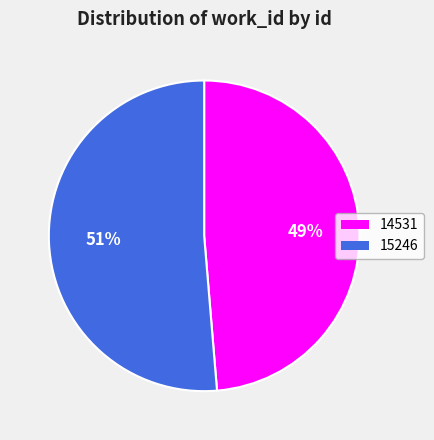

What percentage is the 15246 slice, to the nearest percent?

51%